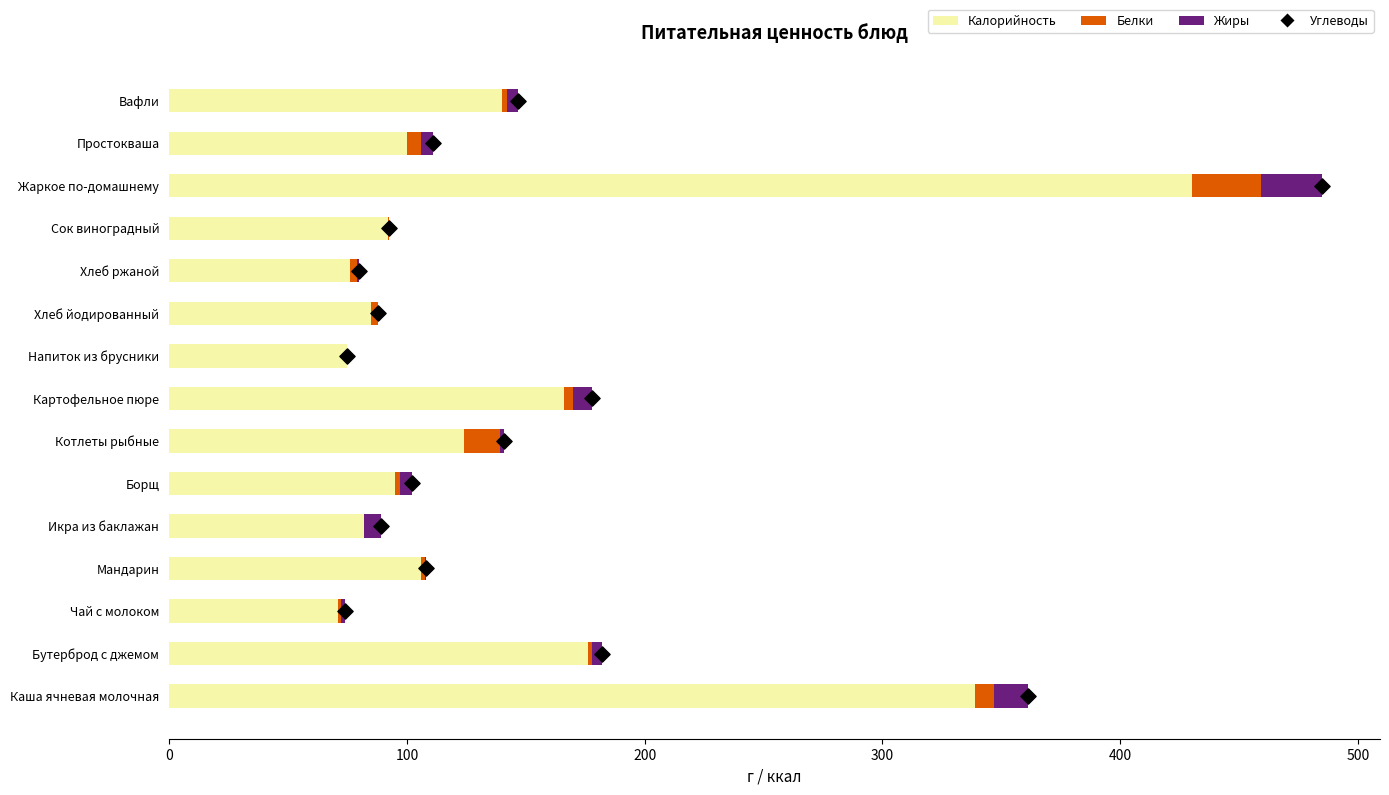

Which series reaches the maximum Y coordinate?

Калорийность